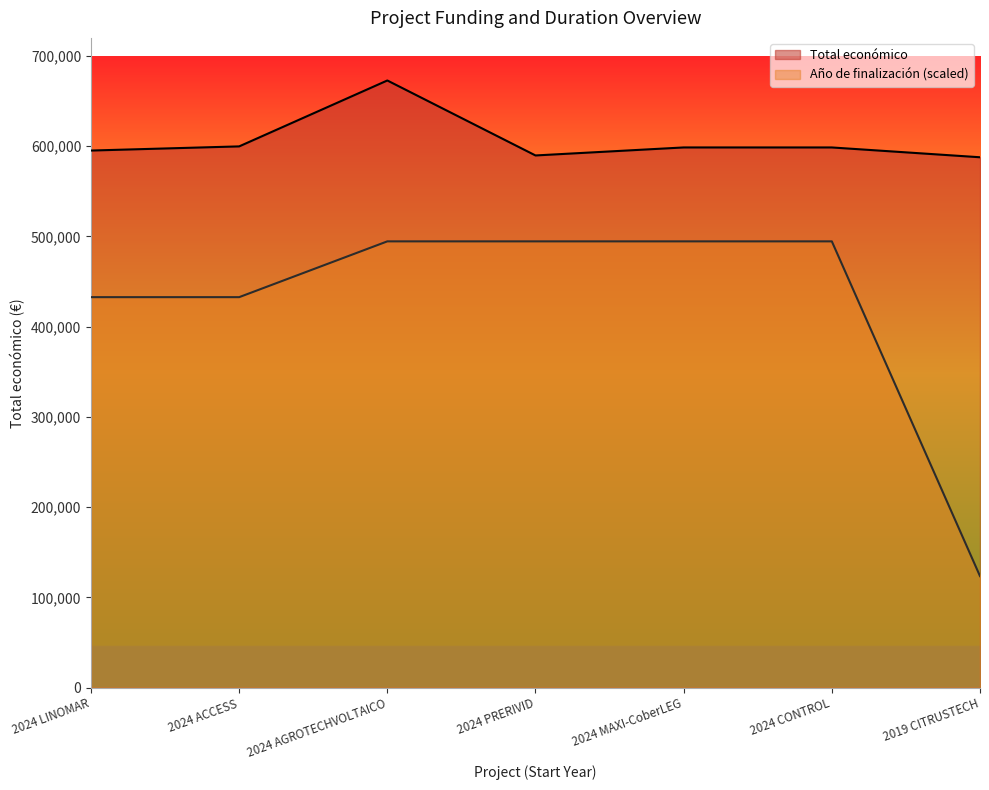

Which has a higher value, 2024 AGROTECHVOLTAICO or 2024 ACCESS?

2024 AGROTECHVOLTAICO